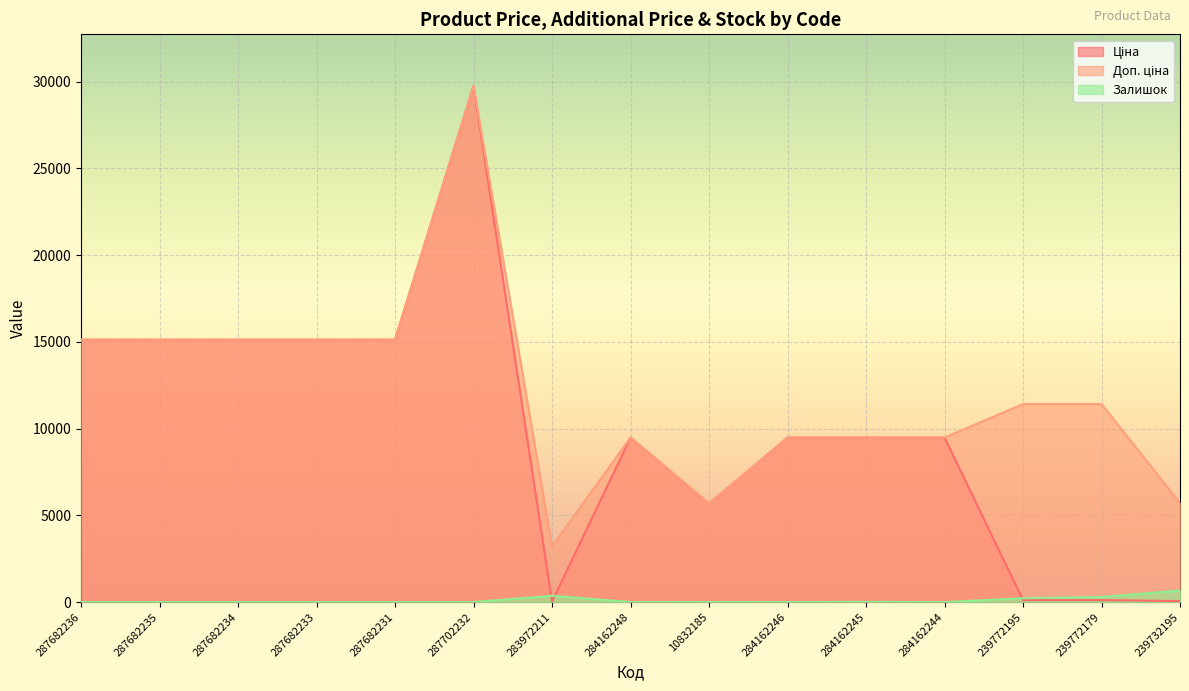

Is the value of Ціна at 287682233 greater than the value of Доп. ціна at 287682233?

No